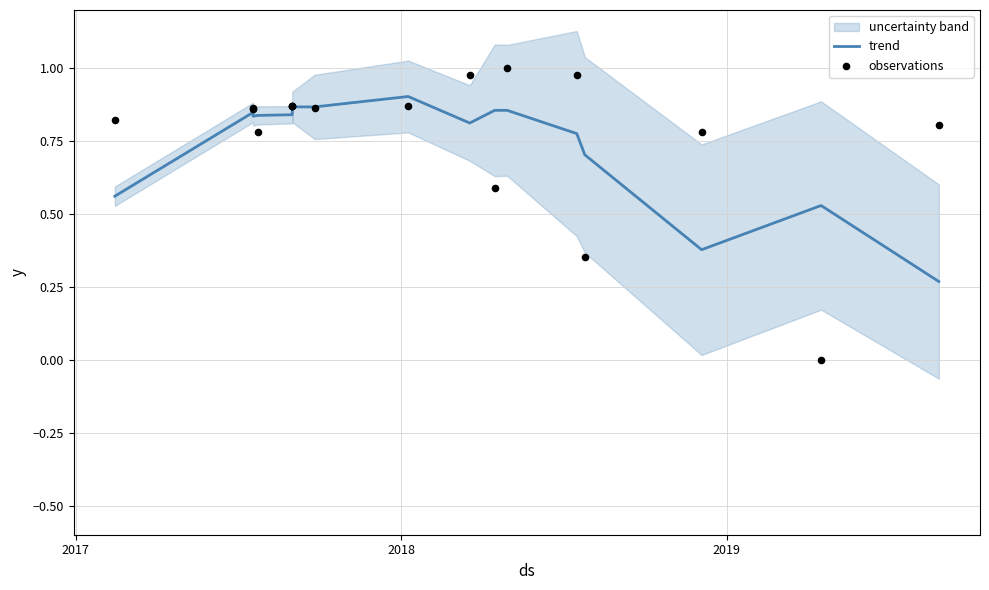

At how many categories does at least one series exceed 0?

17